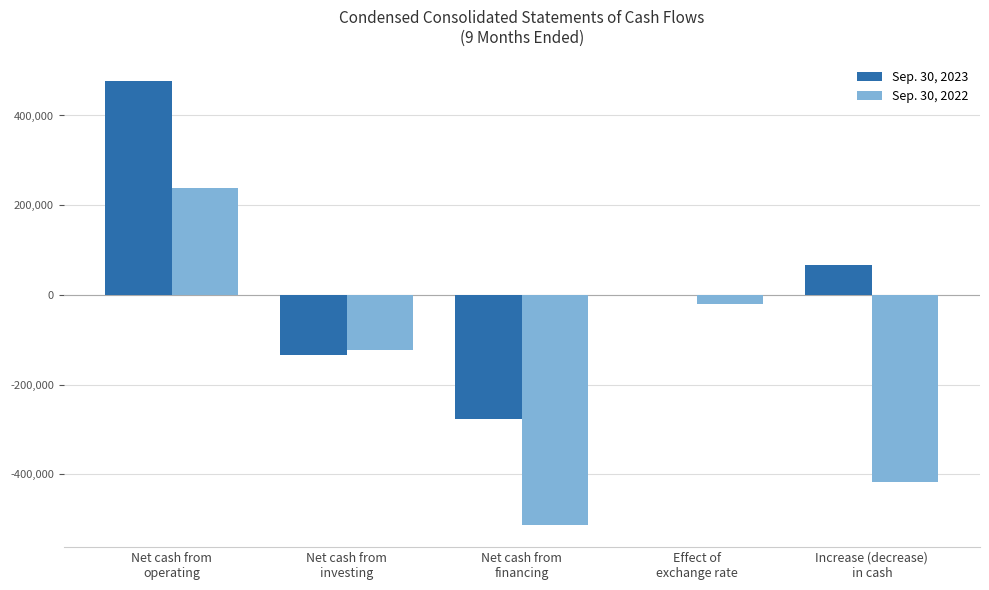

What is the sum of all Sep. 30, 2022 values?

-835364